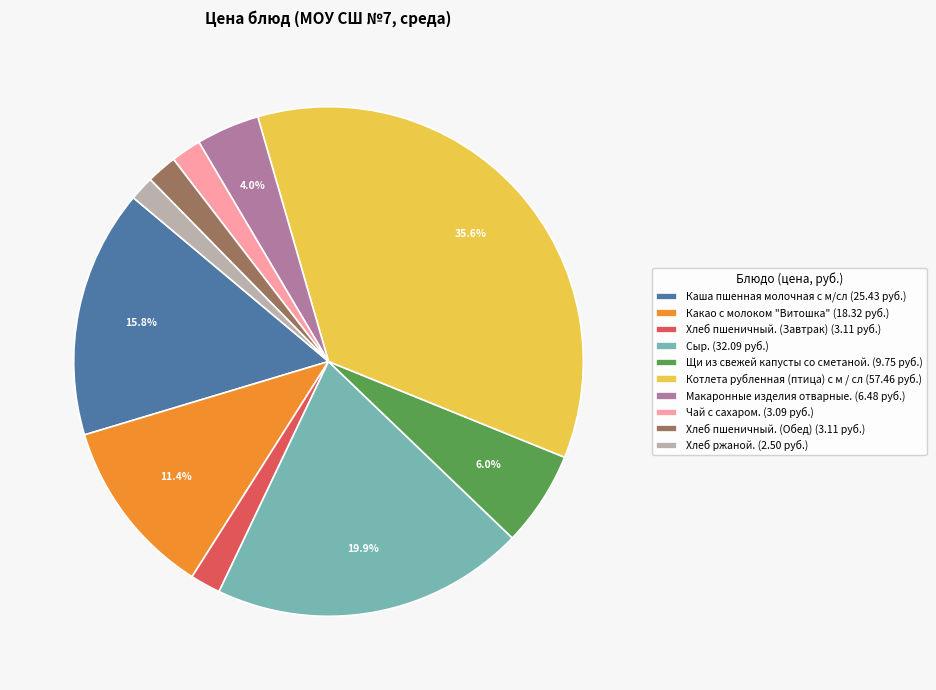

Approximately how many times larger is the value at Какао с молоком "Витошка" compared to Каша пшенная молочная с м/сл?

0.7